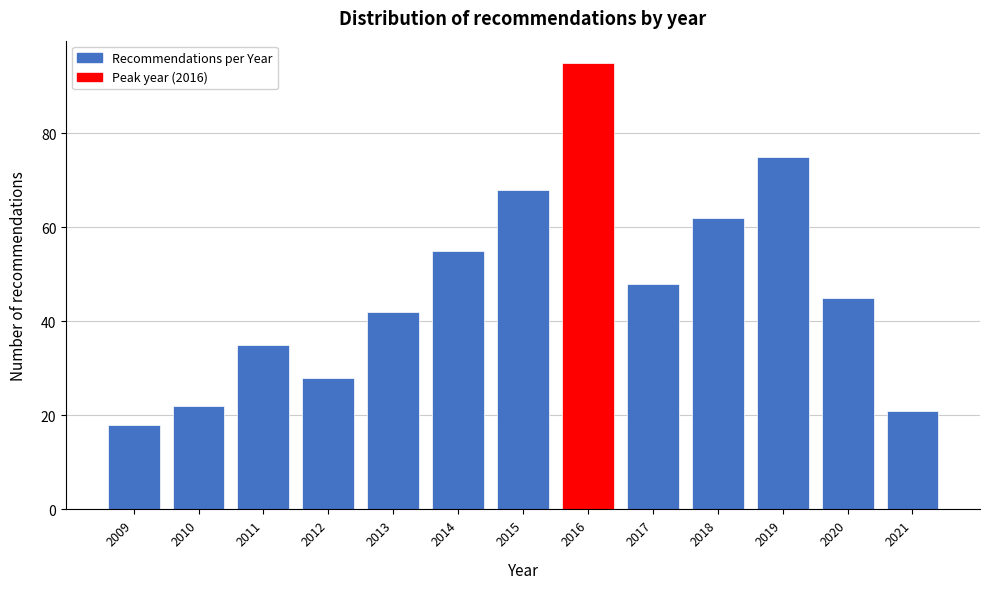

Reading right to left, list all the values displayed in this chart.

2021=21	2020=45	2019=75	2018=62	2017=48	2016=95	2015=68	2014=55	2013=42	2012=28	2011=35	2010=22	2009=18